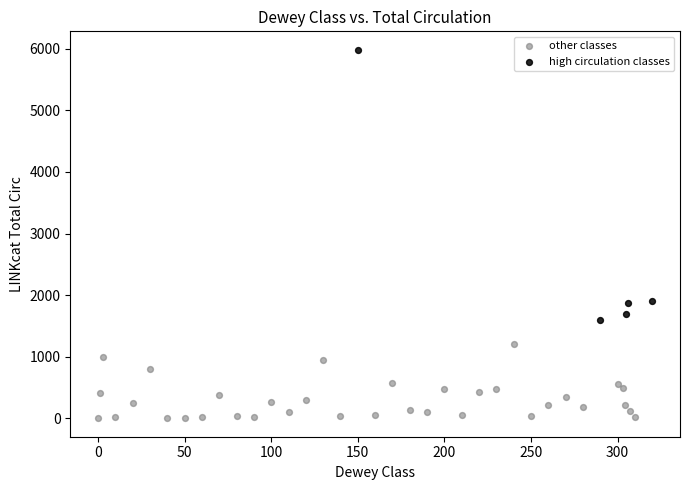

Which series reaches the minimum Y coordinate?

other classes